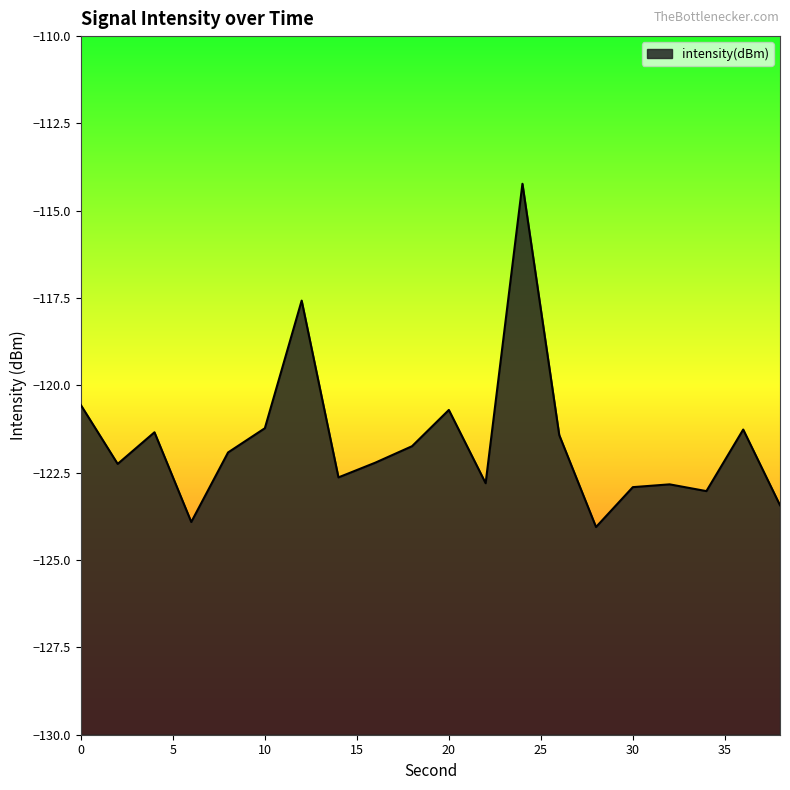

The value at 32 is -185.2. True or false?

False